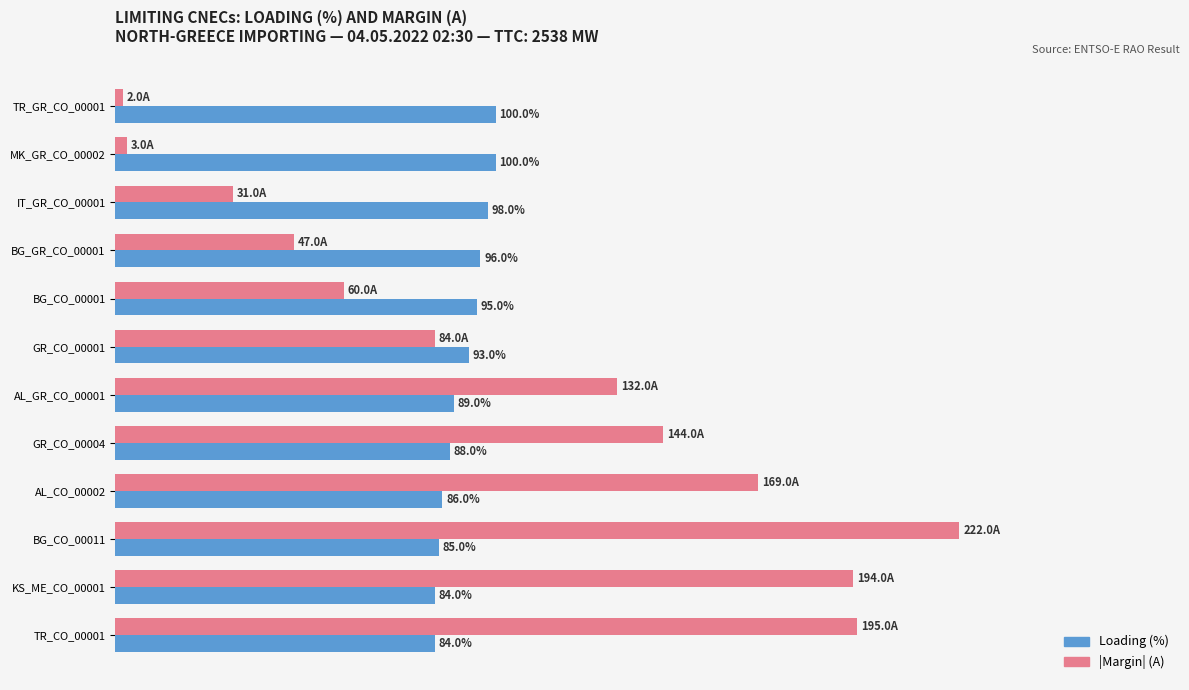

At which category is the sum across all series the highest?

BG_CO_00011